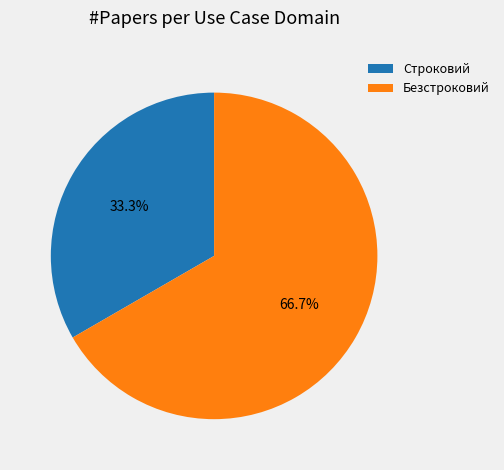

Does any single category account for the majority?

Yes